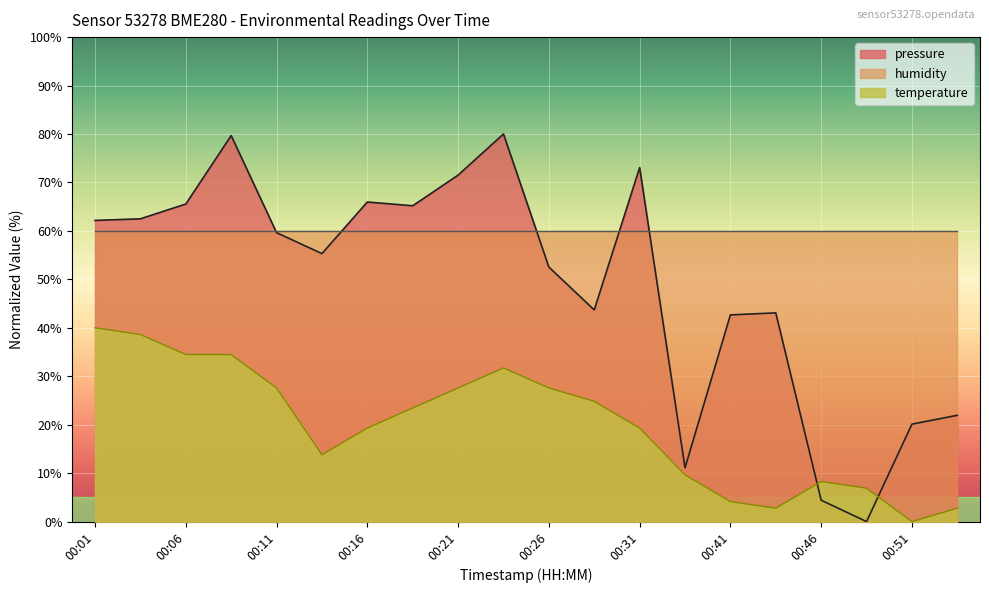

Is it true that pressure equals 10.3 at 00:51?

False